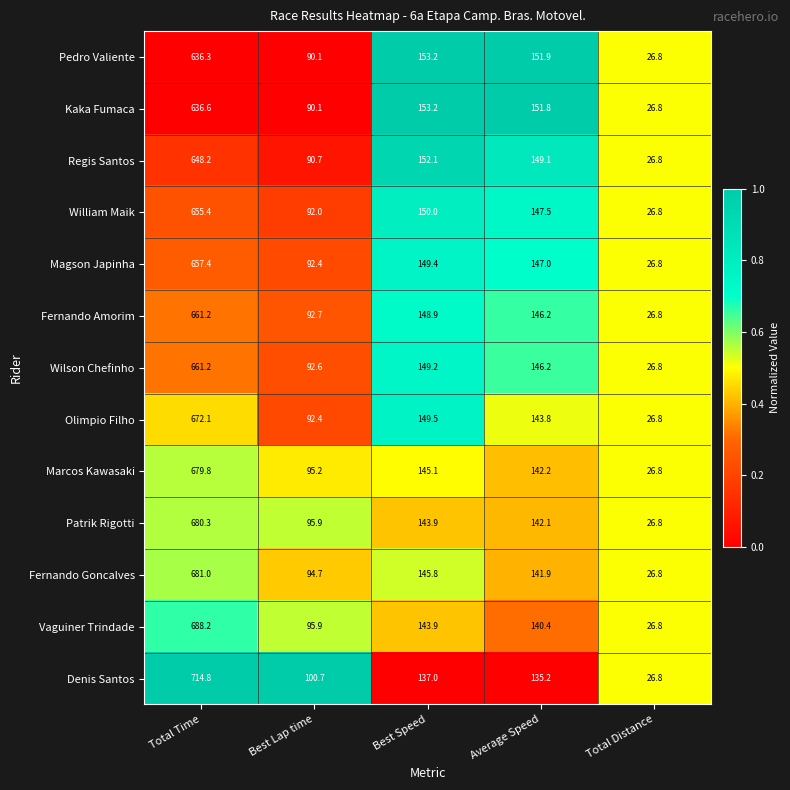

What value does the Wilson Chefinho series have at Best Lap time?

92.6